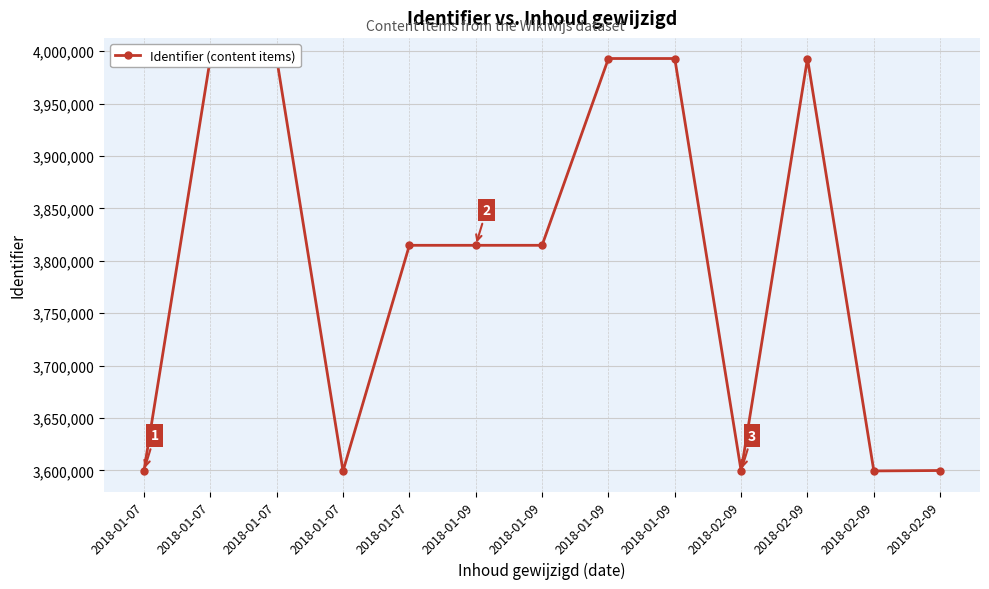

What is the average value?

3800576